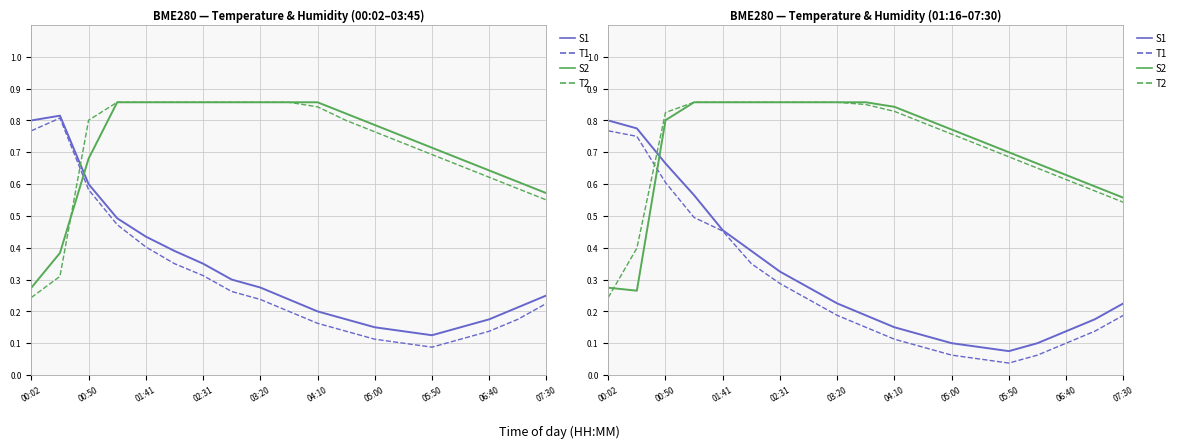

What is the label of the 17th point from the right?

00:50